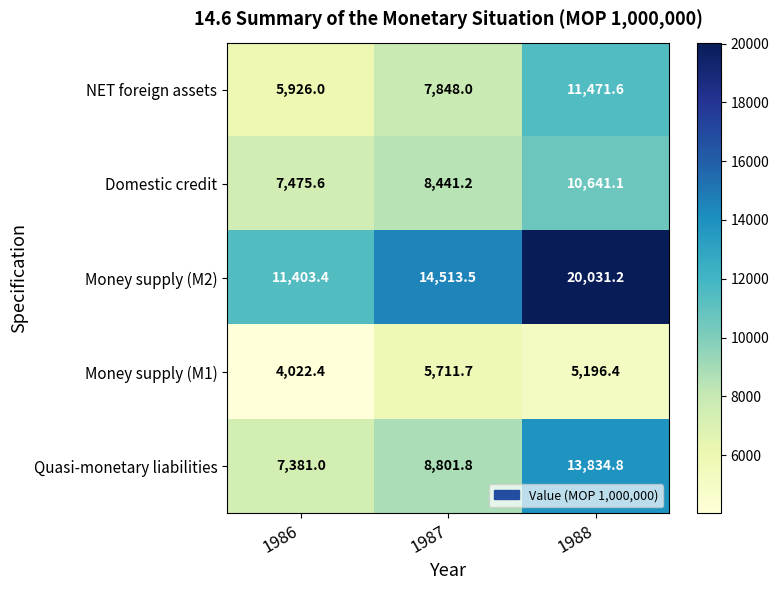

At 1986, list the series in order from largest to smallest.

Money supply (M2), Domestic credit, Quasi-monetary liabilities, NET foreign assets, Money supply (M1)